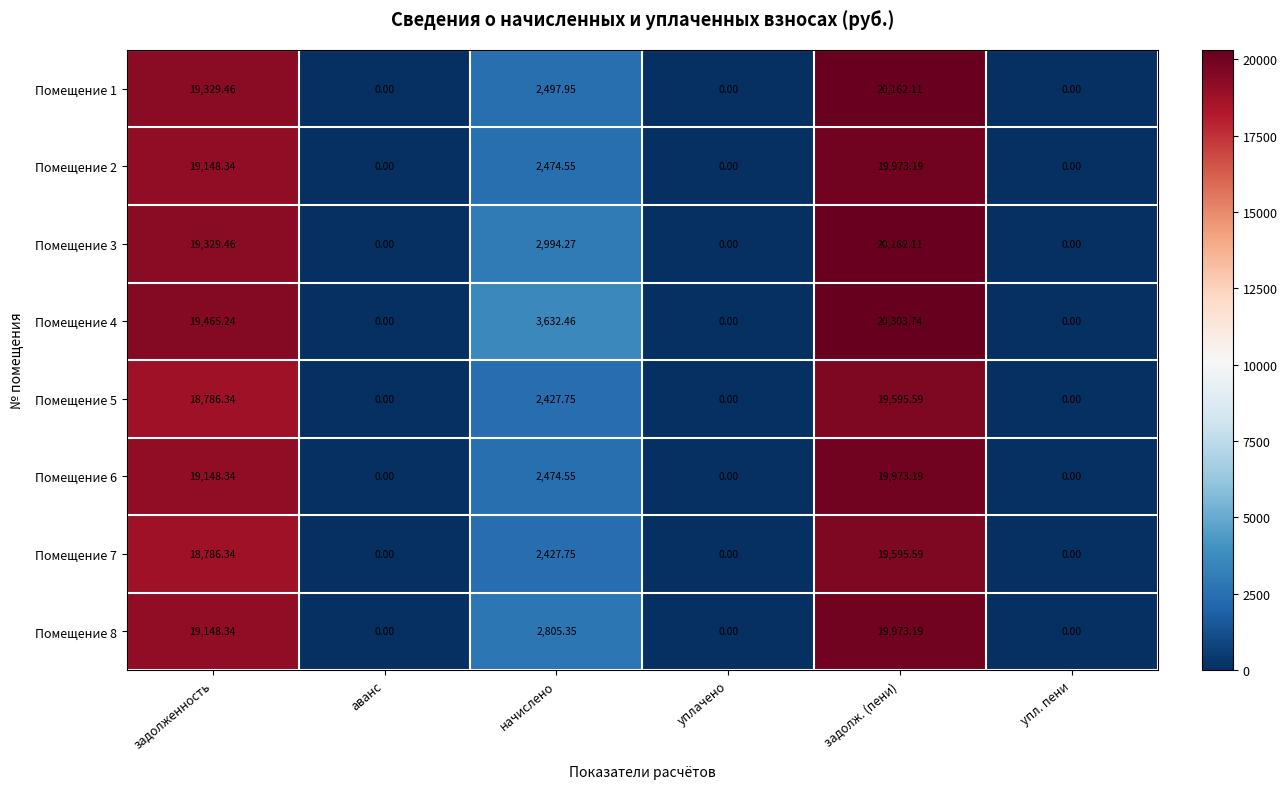

At how many categories does at least one series exceed 6815?

2